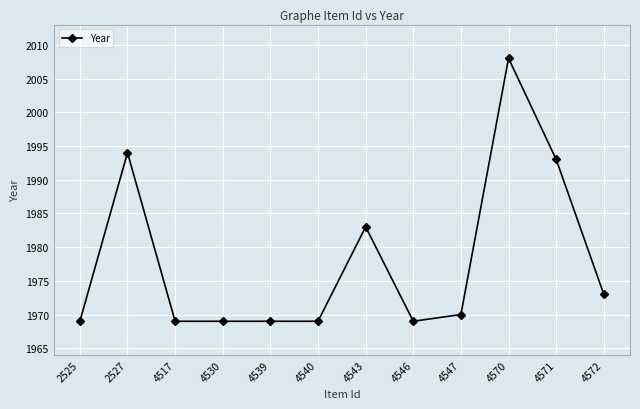

What is the value of the 4th point from the left?

1969